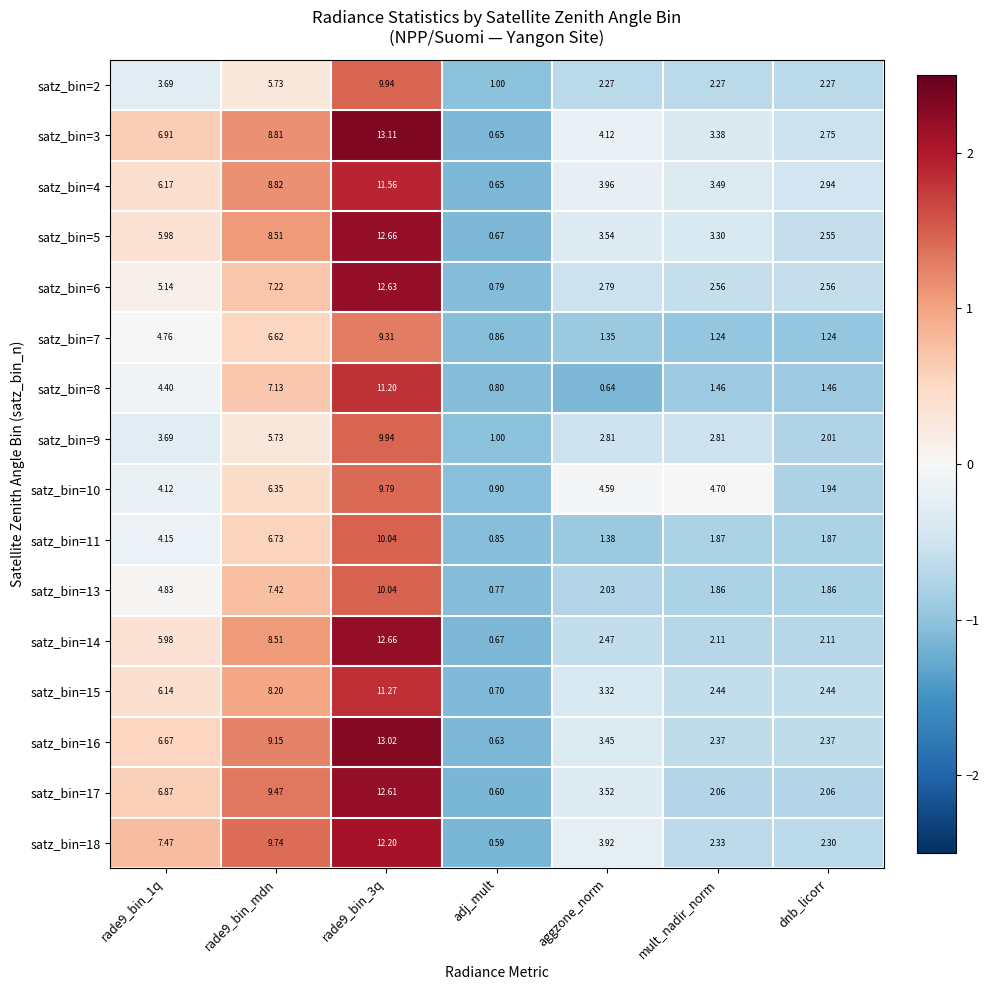

Which category has the lowest value across all series?

adj_mult